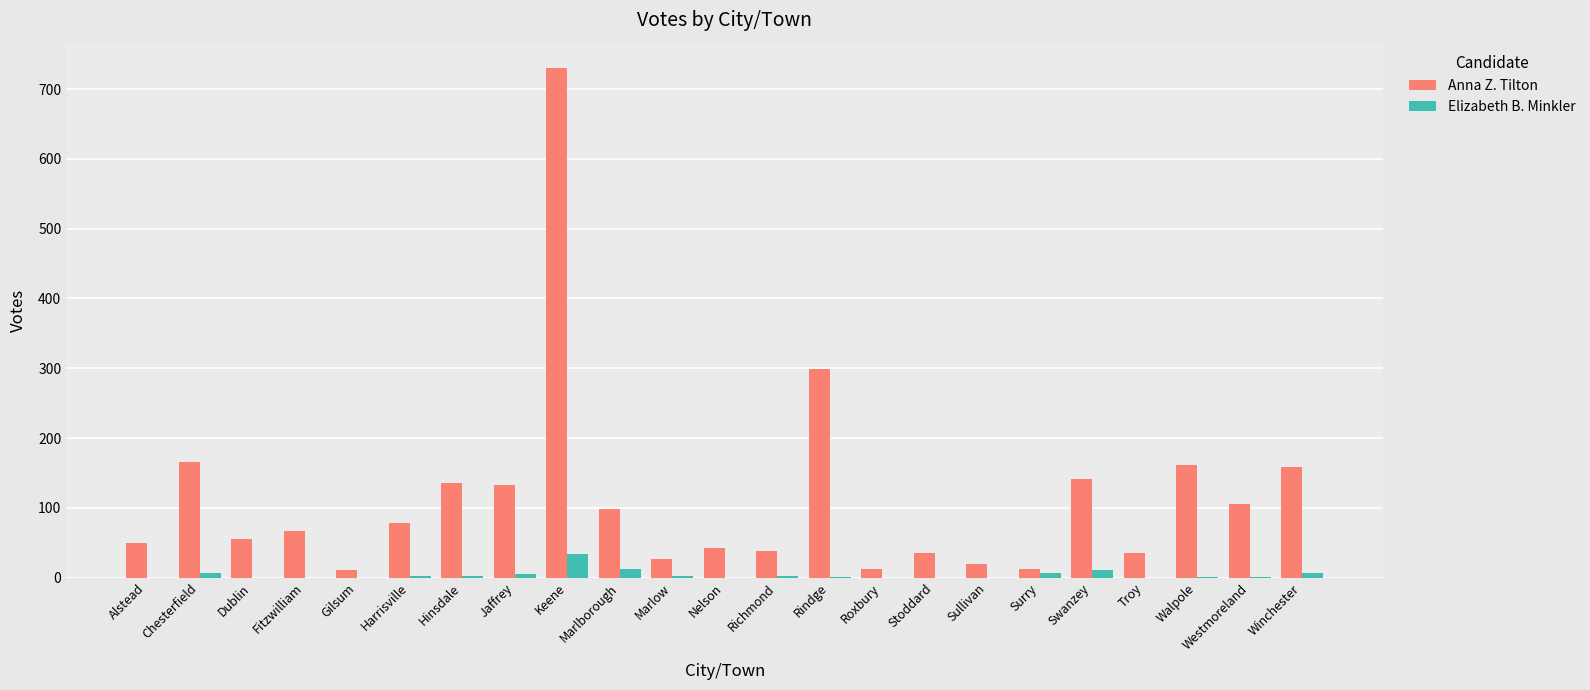

What is the sum of all Anna Z. Tilton values?

2611